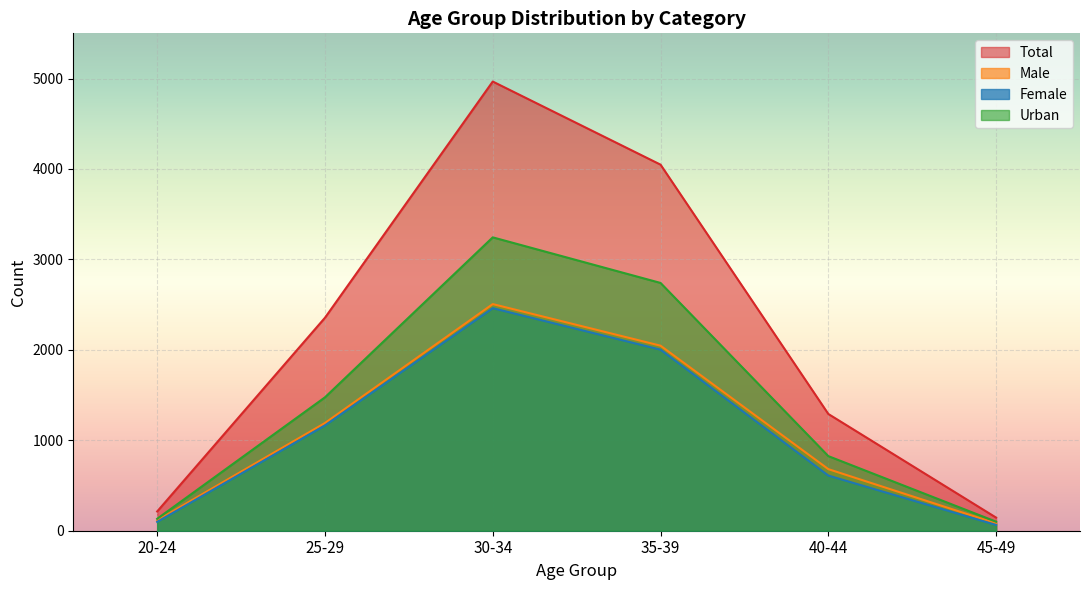

What is the greatest value displayed?

4967